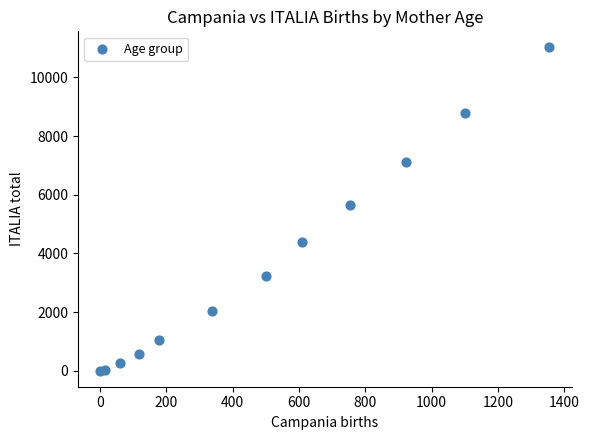

What Y value in the scatter plot is closest to 5515?

5669